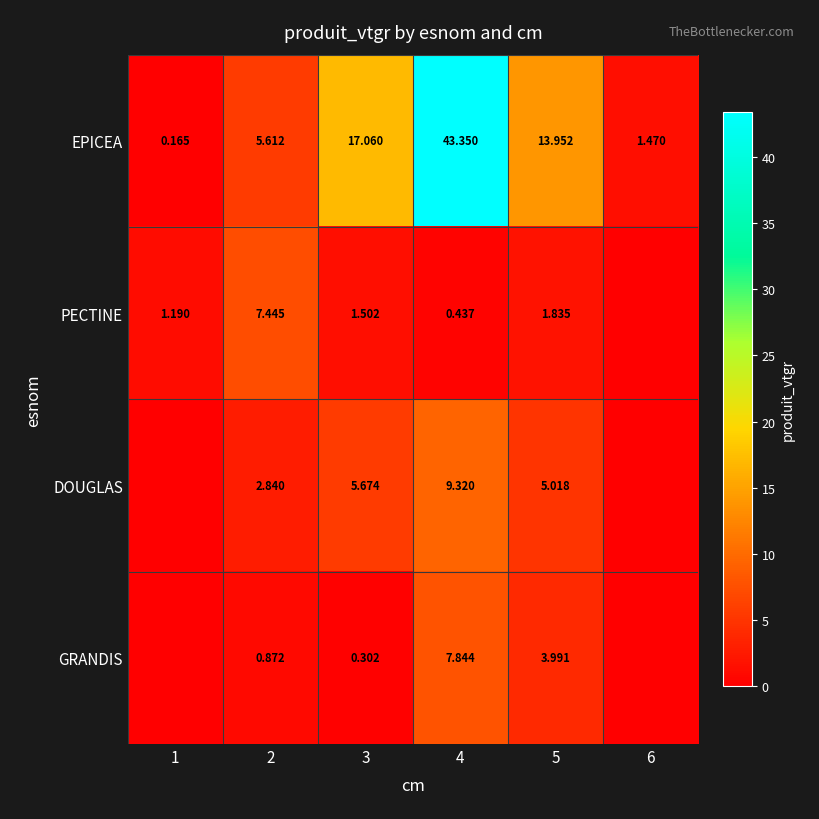

At 1, list the series in order from smallest to largest.

DOUGLAS, GRANDIS, EPICEA, PECTINE